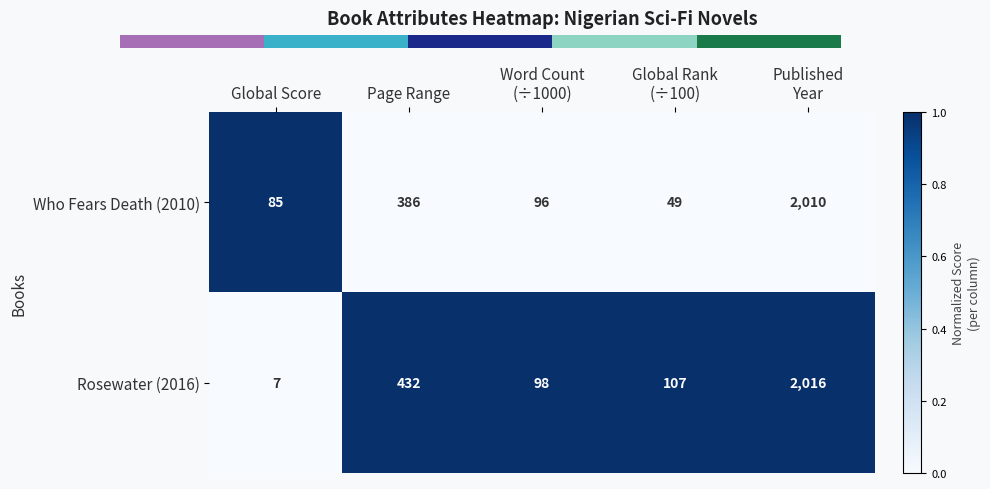

True or false: Who Fears Death (2010) has a value of 386 at Page Range.

True